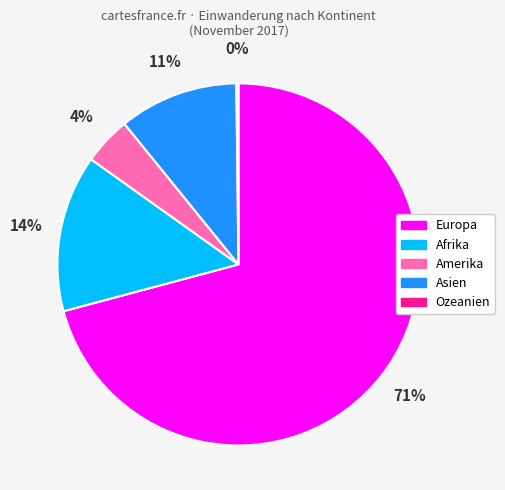

Is the sum of Europa and Amerika greater than half?

Yes